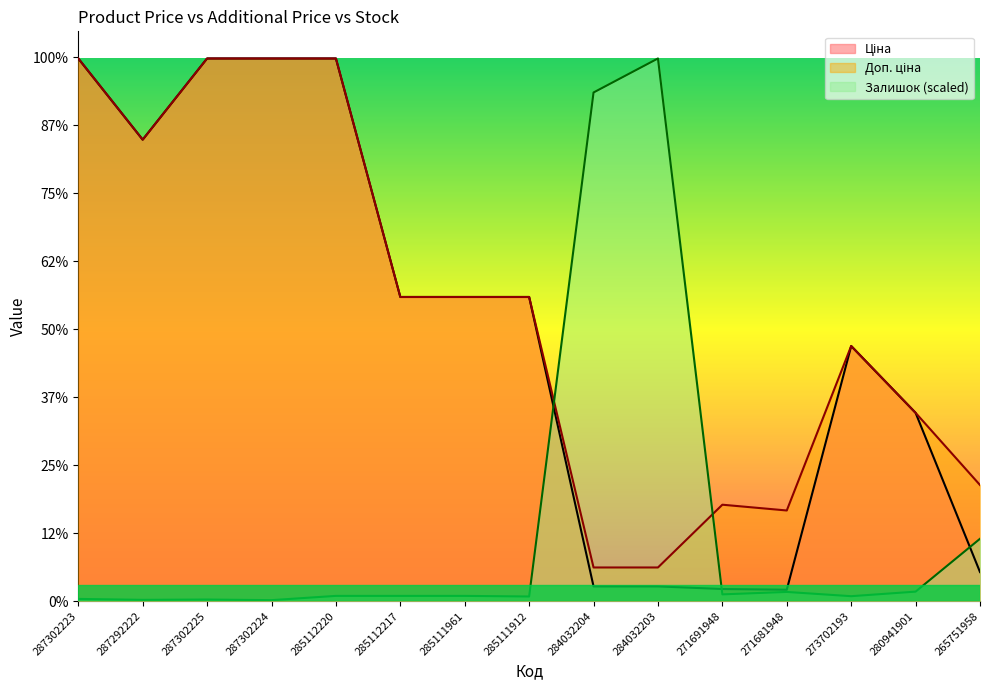

What is the average value of the Ціна series?

9980.8